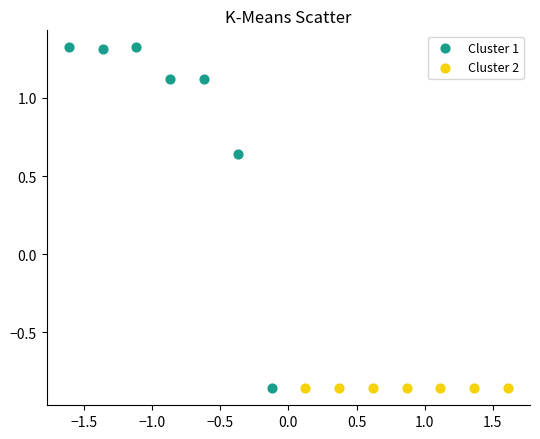

Which series contains the highest Y value?

Cluster 1